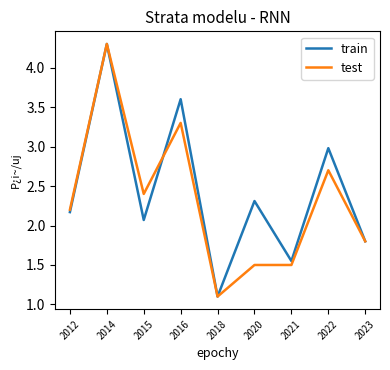

Where is train nearest to the value 2?

2015